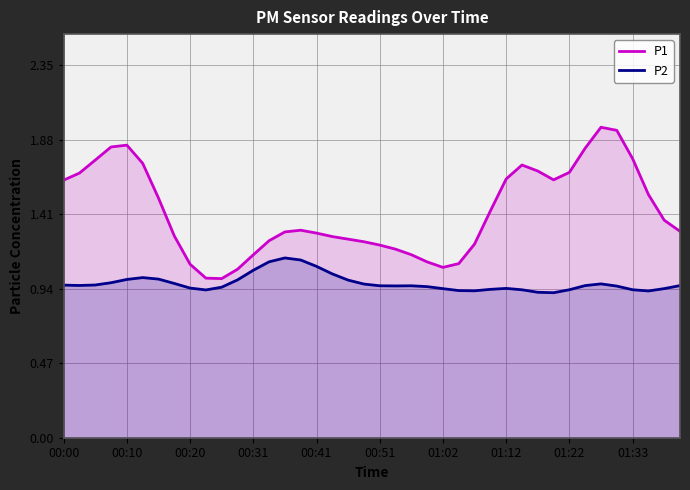

What is the spread (max minus min) of values at 29?

0.8